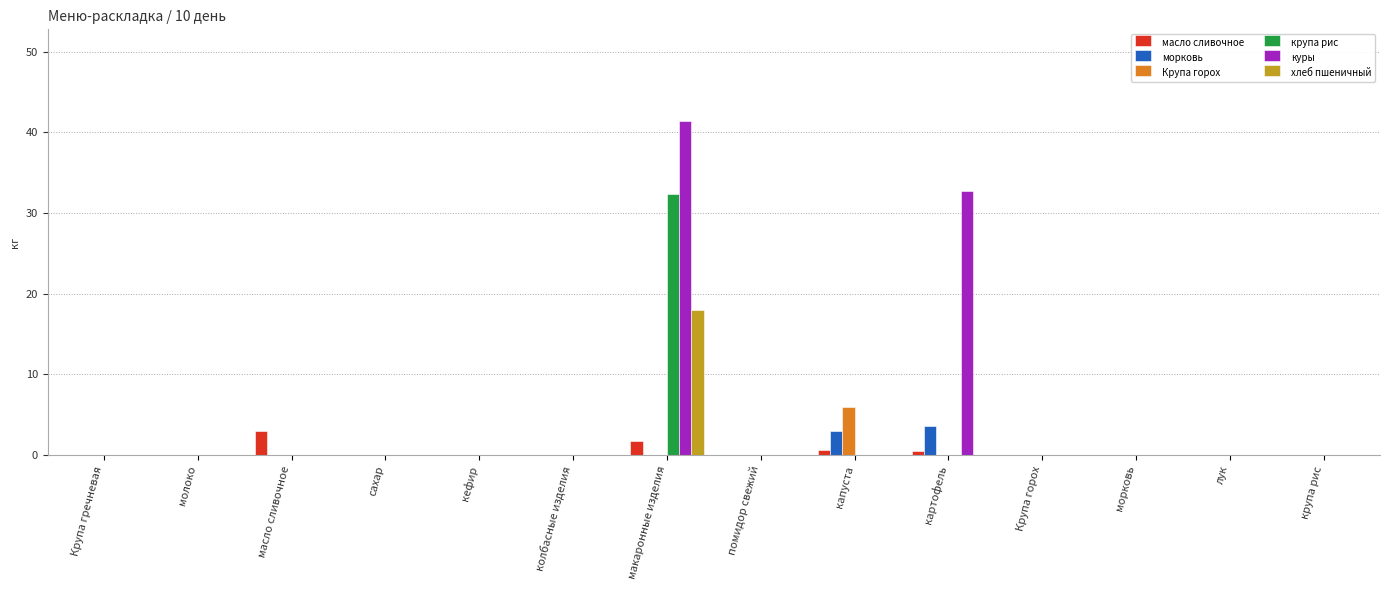

Between капуста and Крупа горох, which series saw the biggest shift?

Крупа горох